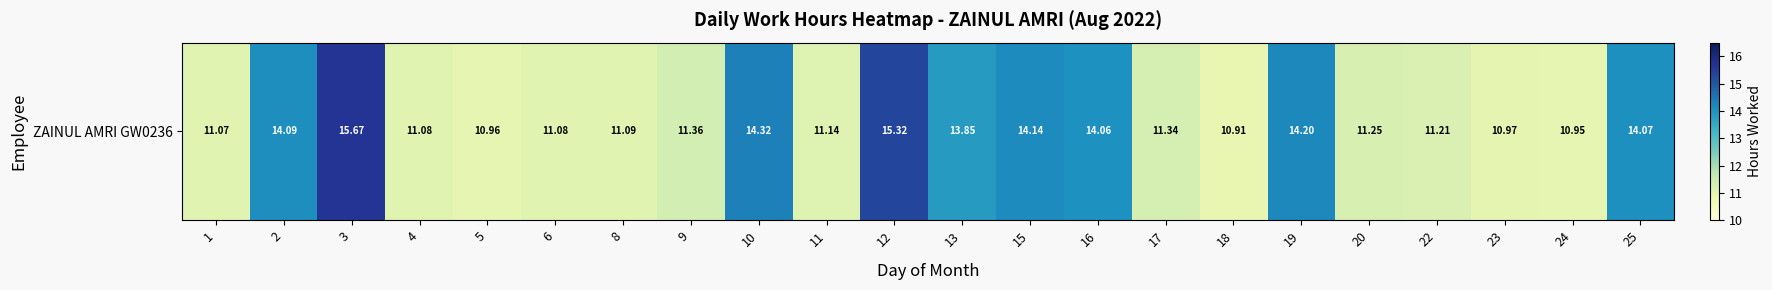

The chart shows a value of 2.7 at 20. True or false?

False